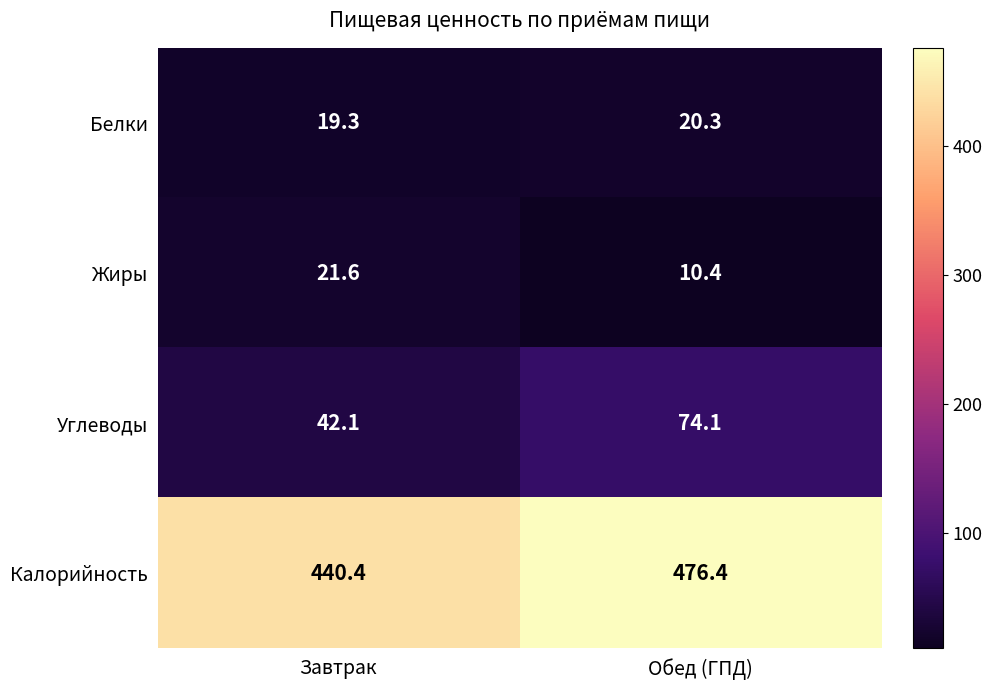

List the series in order of their peak value, lowest first.

Белки, Жиры, Углеводы, Калорийность